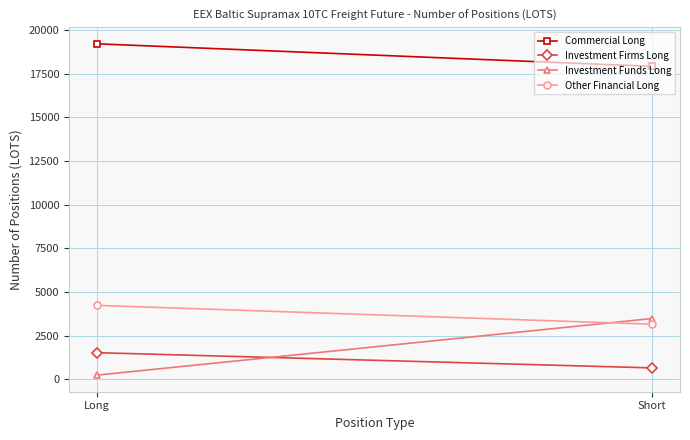

How many values in the Other Financial Long series are below 4231?

1